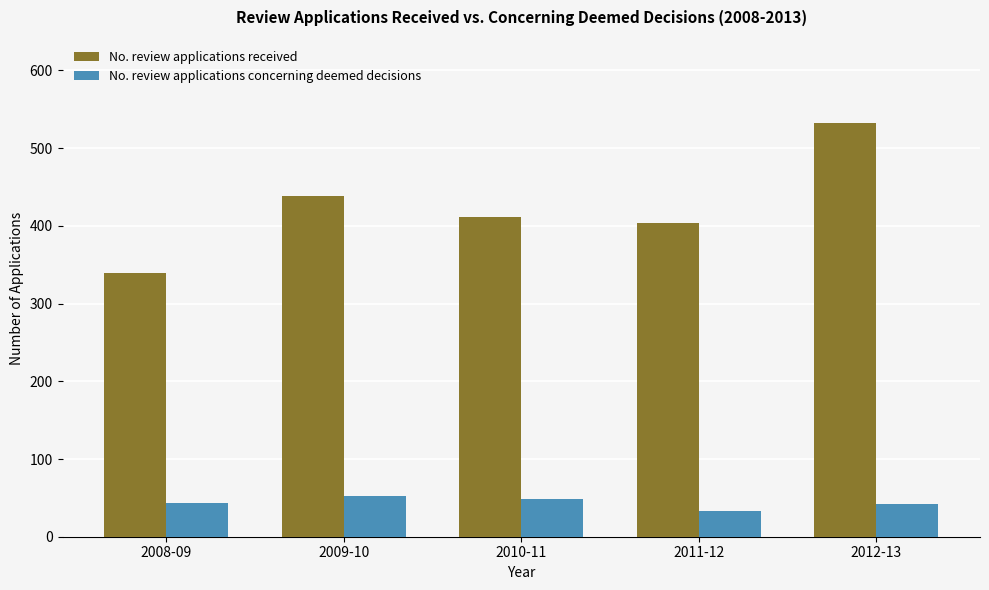

What is the total value across all series at 2012-13?

575